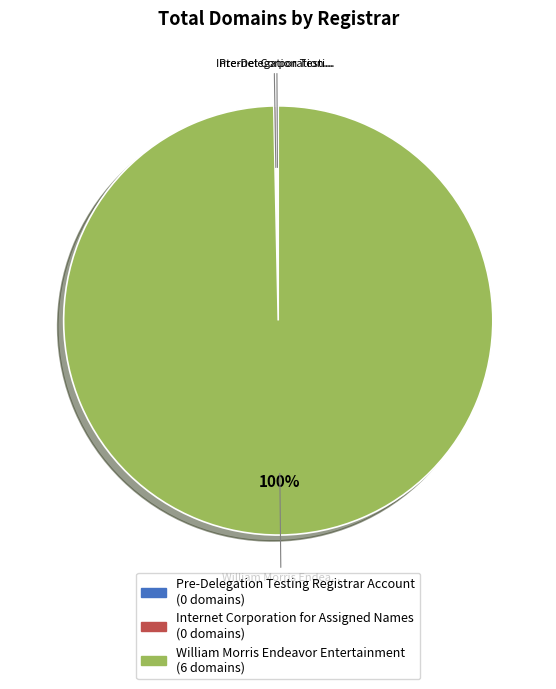

What percentage is the William Morris Endeavor Entertainment slice, to the nearest percent?

100%